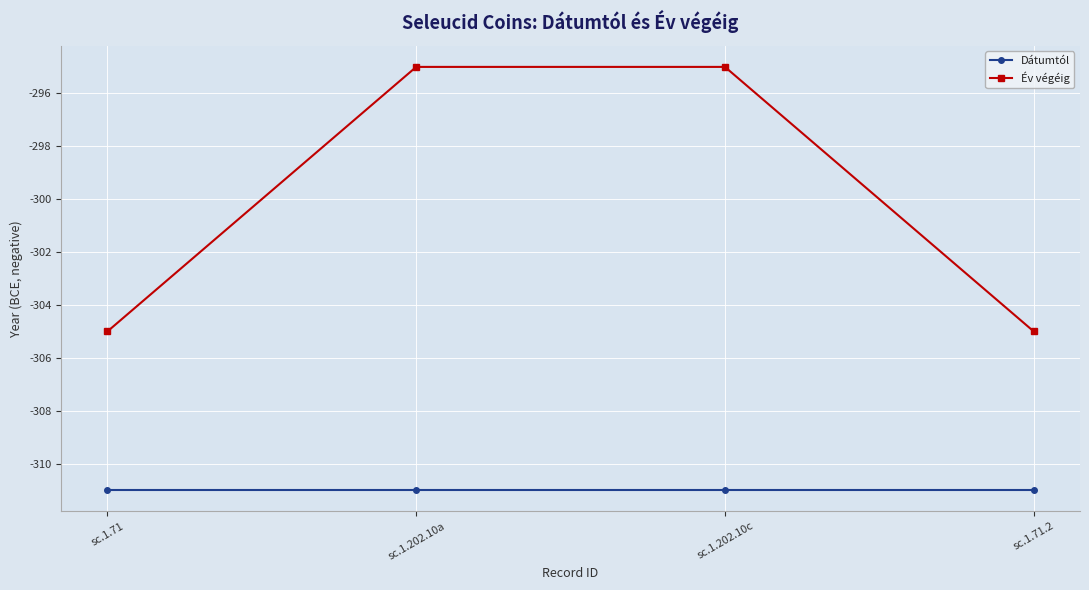

Reading left to right, extract all data points from this chart.

Dátumtól: sc.1.71=-311	sc.1.202.10a=-311	sc.1.202.10c=-311	sc.1.71.2=-311
Év végéig: sc.1.71=-305	sc.1.202.10a=-295	sc.1.202.10c=-295	sc.1.71.2=-305